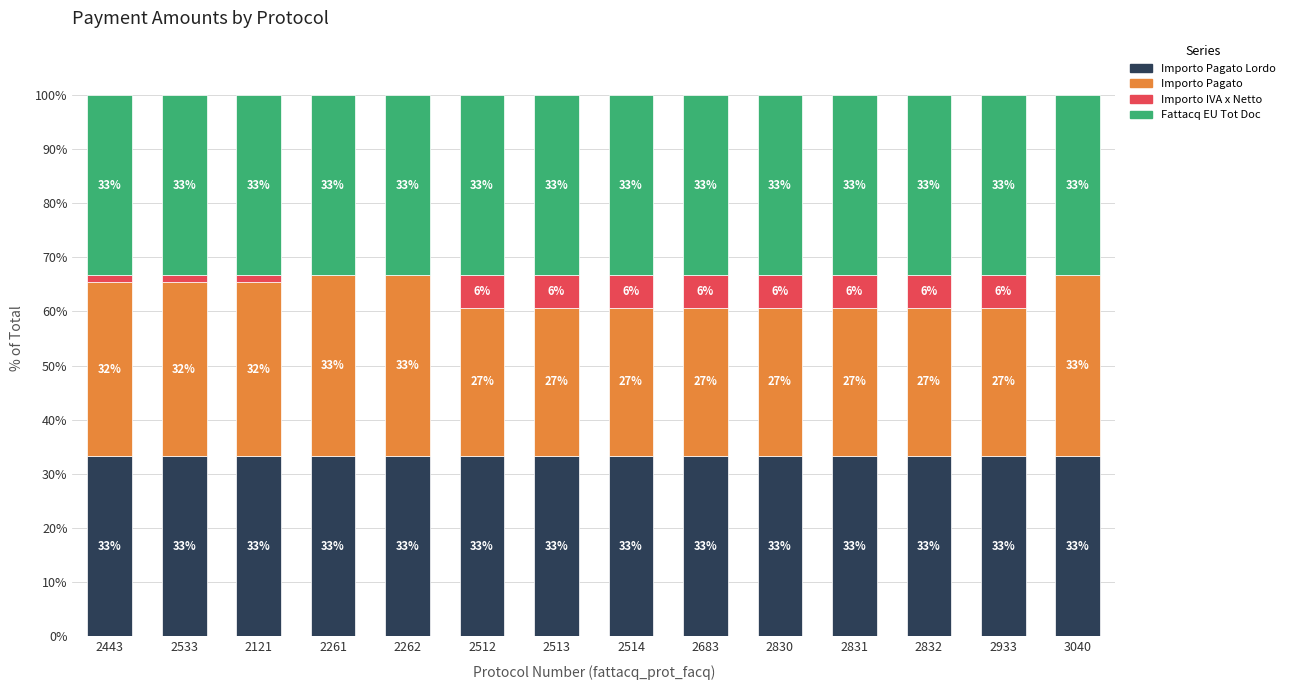

What is the label of the 10th bar from the left?

2830